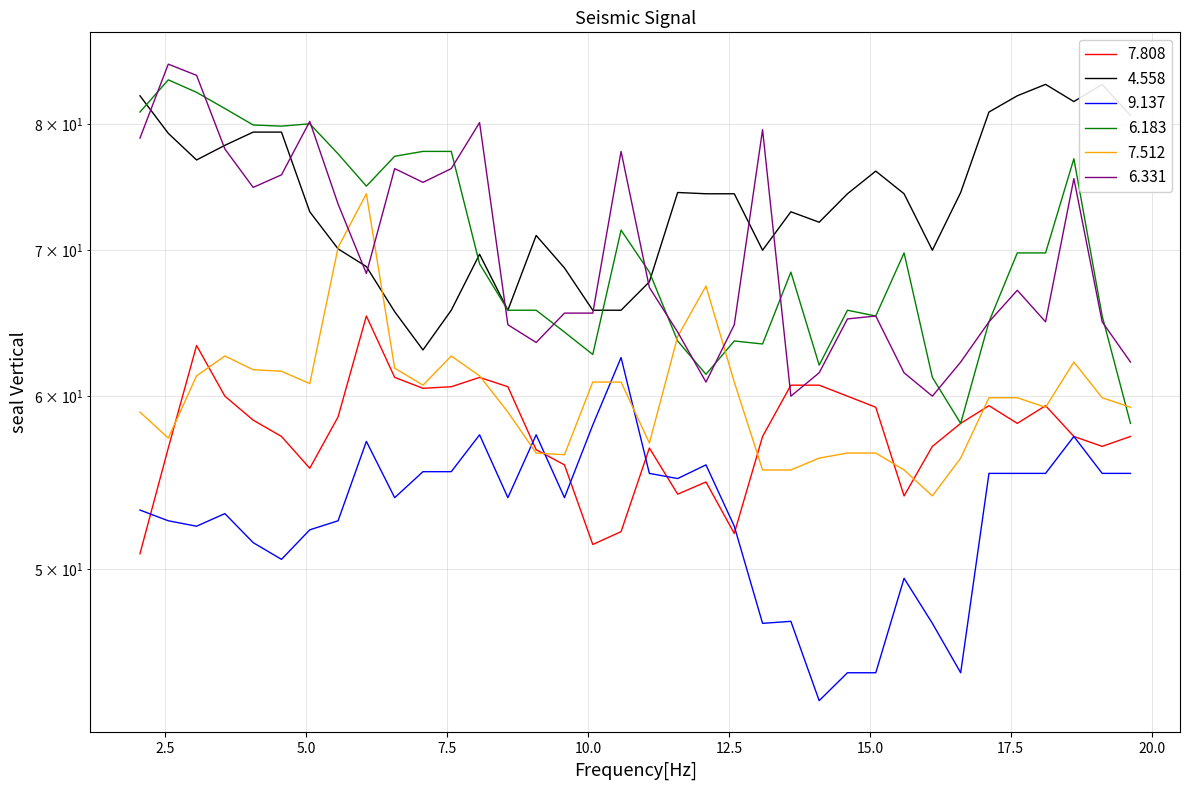

Which series has the widest spread of values?

  6.183